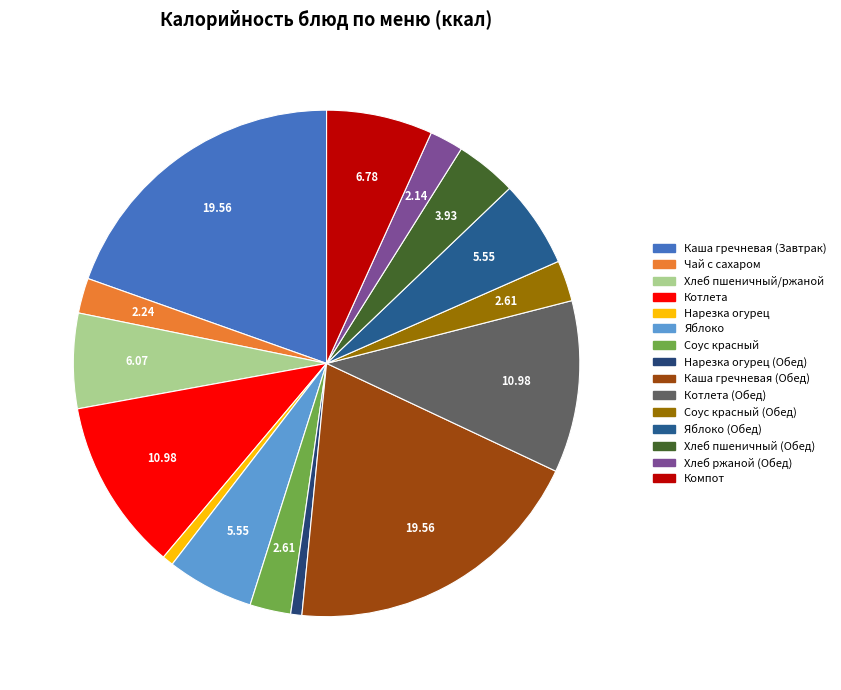

Count the number of slices in the pie.

15